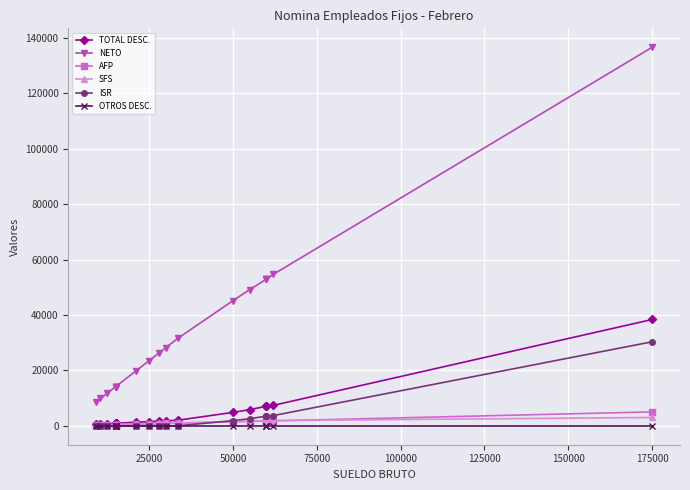

What is the maximum value shown in the chart?

136628.3